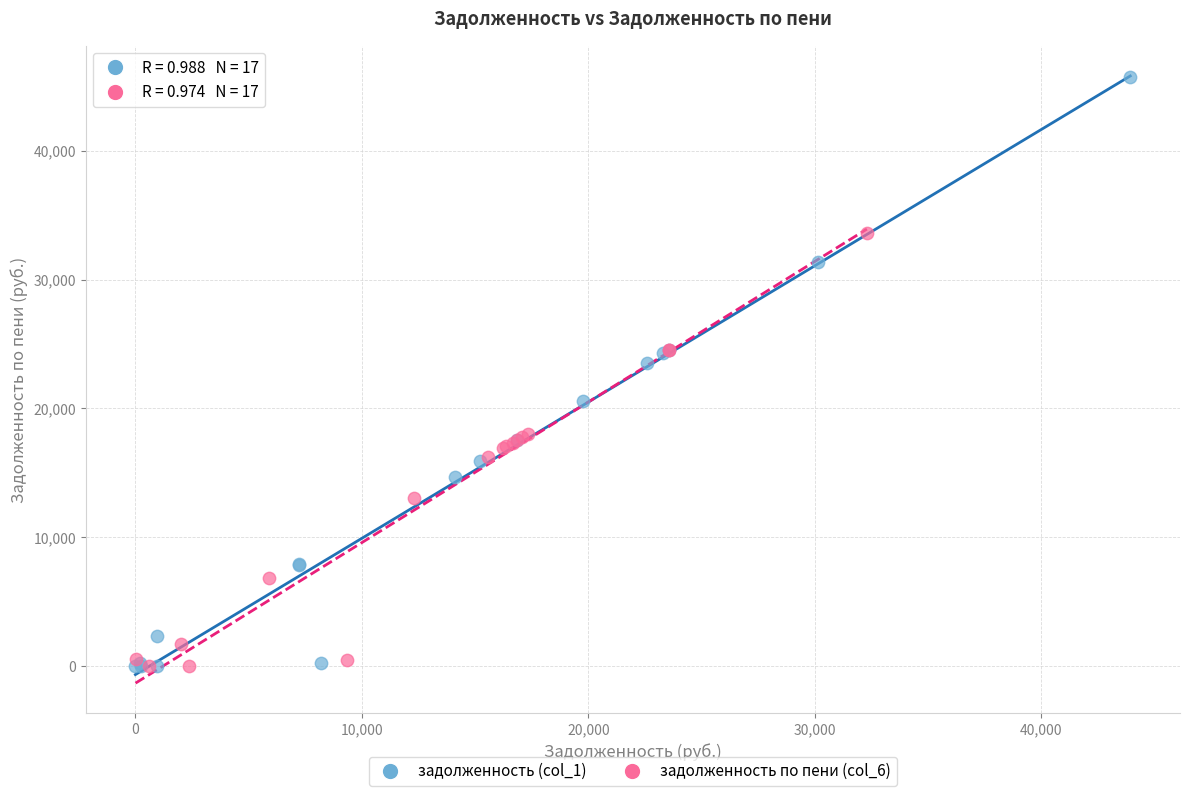

Which series has the largest Y range (max minus min)?

задолженность (col_1)